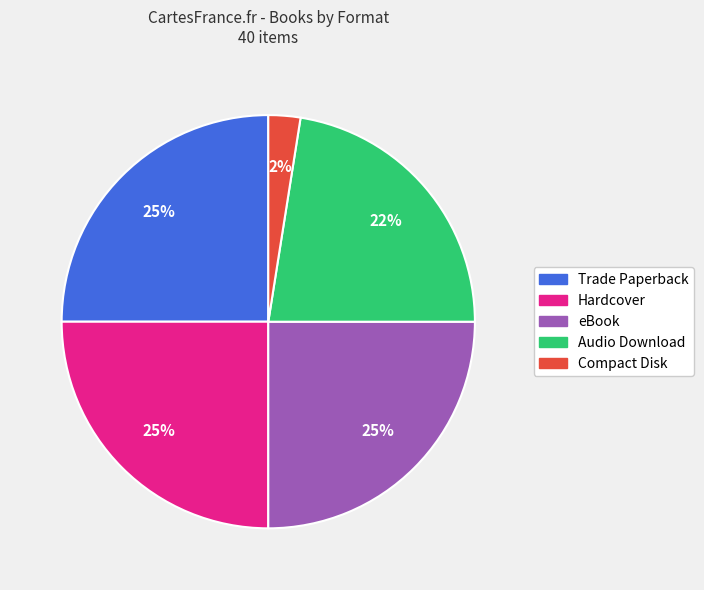

To the nearest percent, what is the average slice percentage?

20%